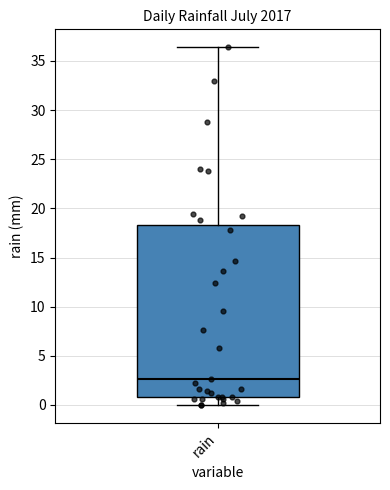

Where does the upper whisker of the box for rain end on the y-axis? The values are not printed on the chart, so give them approximately, as read against the axis.

36.5